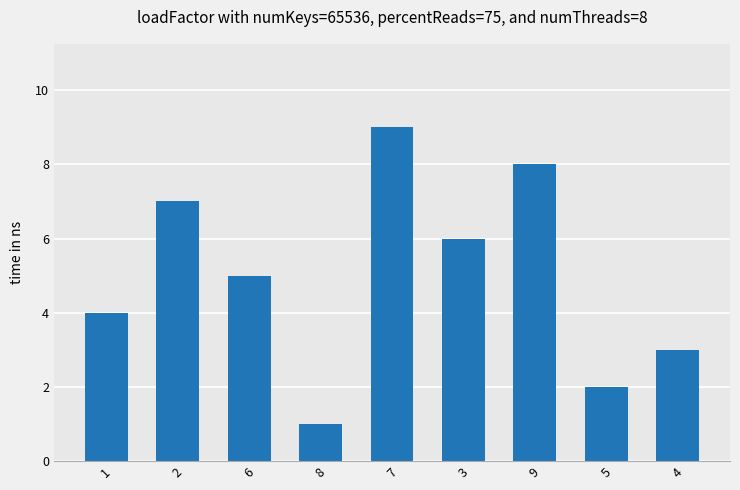

What is the greatest value displayed?

9